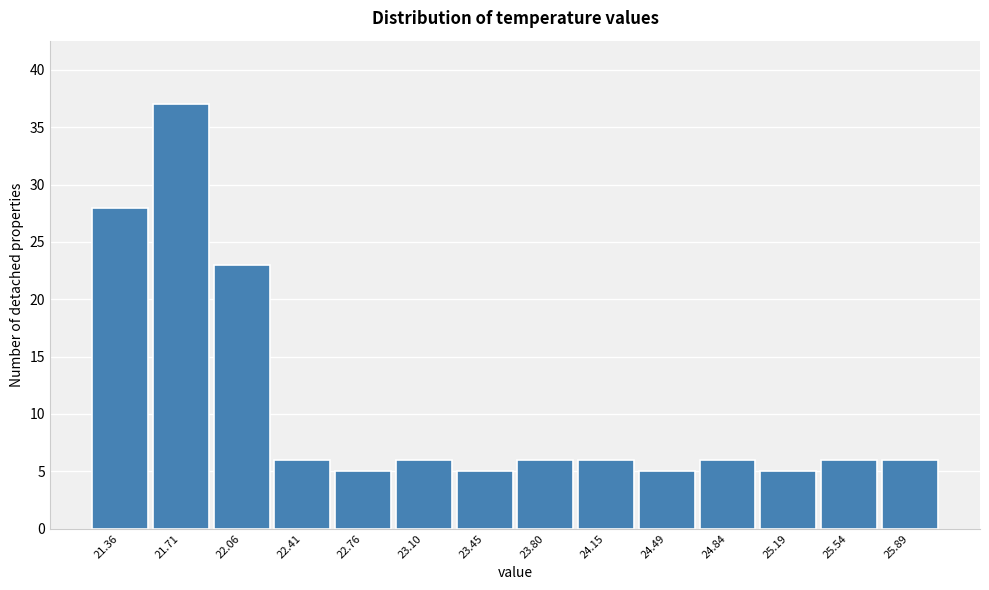

Reading left to right, transcribe this chart: for each bar, give the range it covers on the x-axis and its height. Neither the bar edges nor the heights are printed on the chart, so give them approximately, as read against the axes.

21.20 to 21.55: 28
21.55 to 21.90: 37
21.90 to 22.25: 23
22.25 to 22.60: 6
22.60 to 22.95: 5
22.95 to 23.30: 6
23.30 to 23.65: 5
23.65 to 23.95: 6
23.95 to 24.30: 6
24.30 to 24.65: 5
24.65 to 25.00: 6
25.00 to 25.35: 5
25.35 to 25.70: 6
25.70 to 26.05: 6